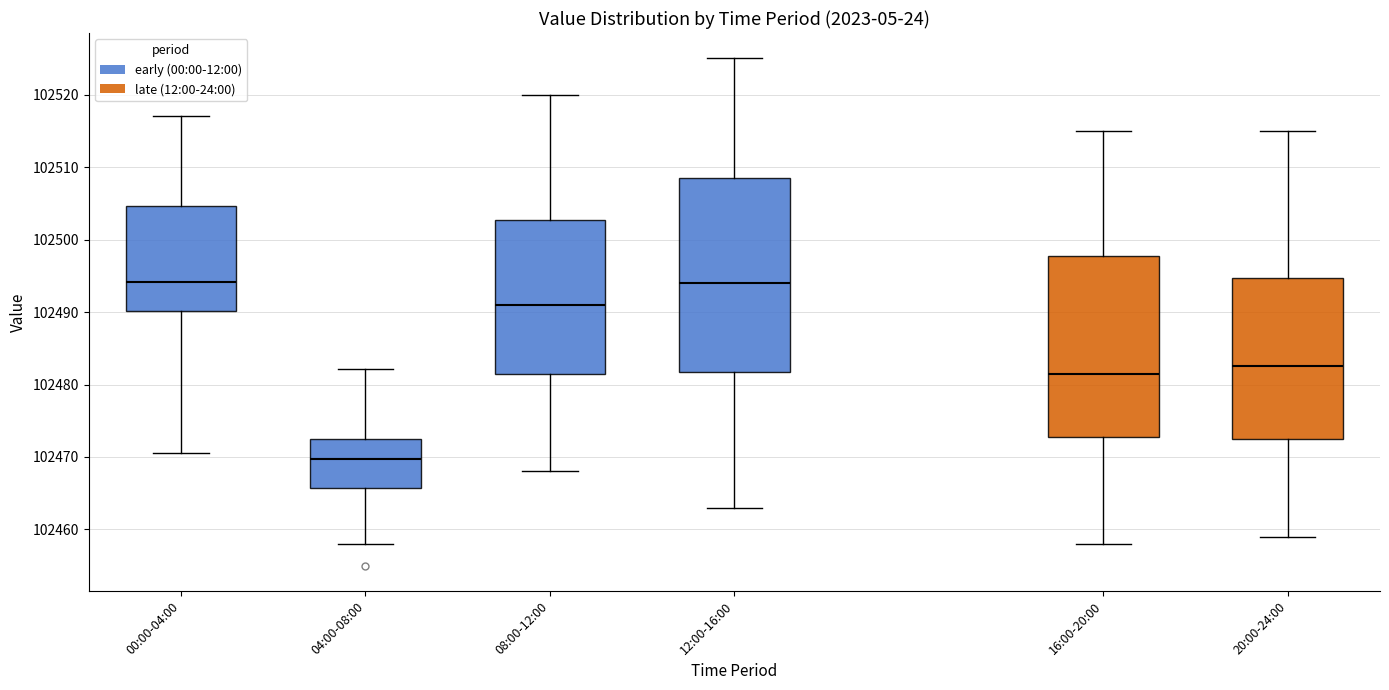

Reading left to right, read every box against the y-axis: the position of its median line, the range the box covers, and the ends of its whiskers. The values are not printed on the chart, so give them approximately, as read against the axis.

00:00-04:00: median 102494, box 102490 to 102505, whiskers 102471 to 102517
04:00-08:00: median 102470, box 102466 to 102472, whiskers 102458 to 102482
08:00-12:00: median 102491, box 102482 to 102503, whiskers 102468 to 102520
12:00-16:00: median 102494, box 102482 to 102509, whiskers 102463 to 102525
16:00-20:00: median 102482, box 102473 to 102498, whiskers 102458 to 102515
20:00-24:00: median 102483, box 102473 to 102495, whiskers 102459 to 102515